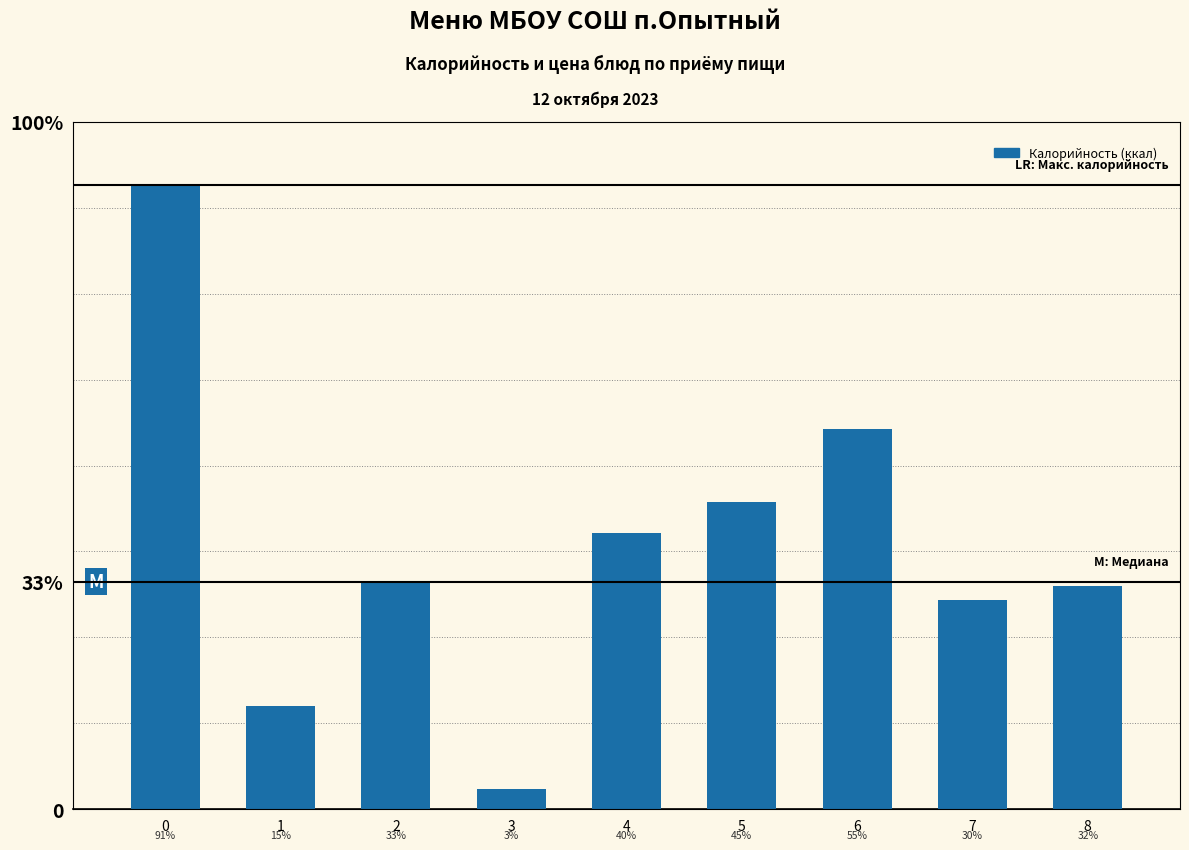

List the labels in order of value, smallest first.

3, 1, 7, 8, 2, 4, 5, 6, 0